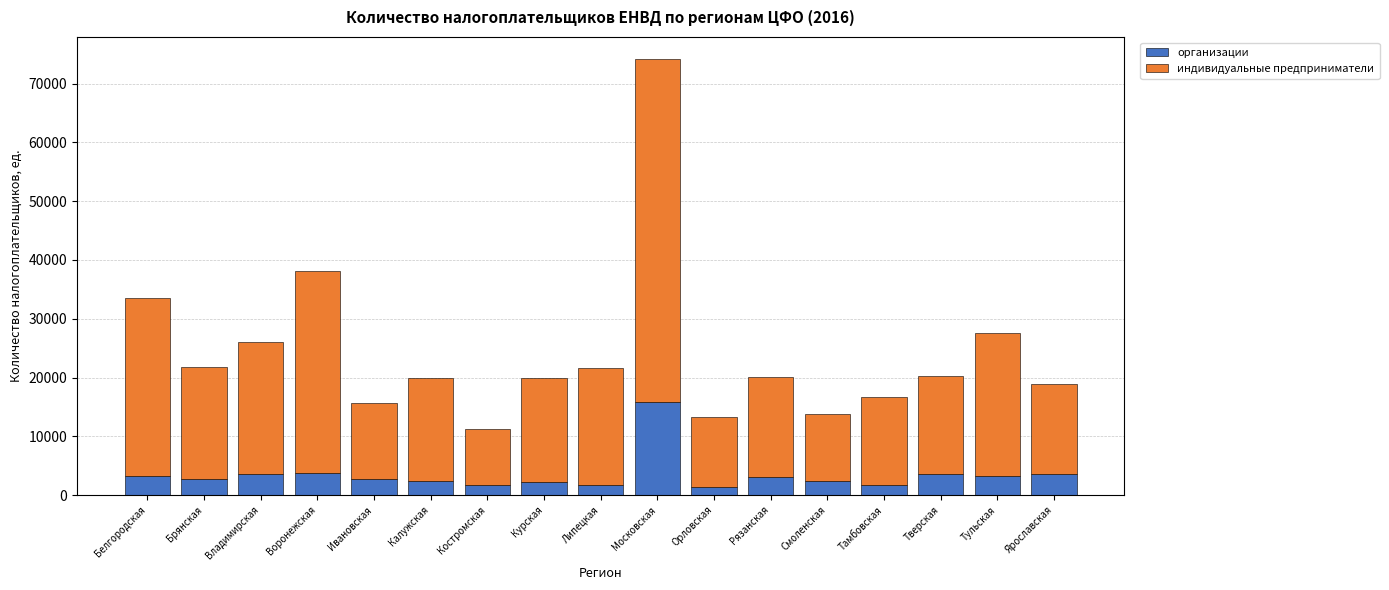

At which category is the sum across all series the highest?

Московская